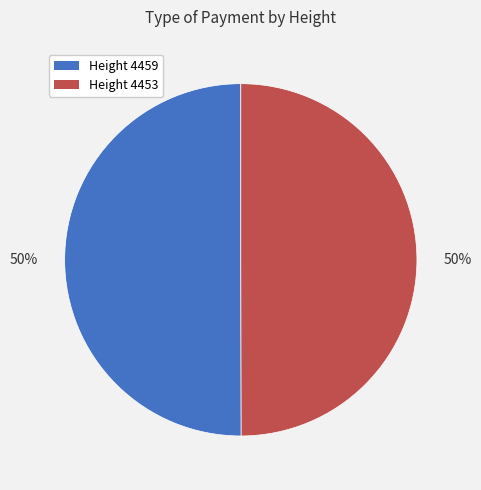

To the nearest percent, what is the average slice percentage?

50%